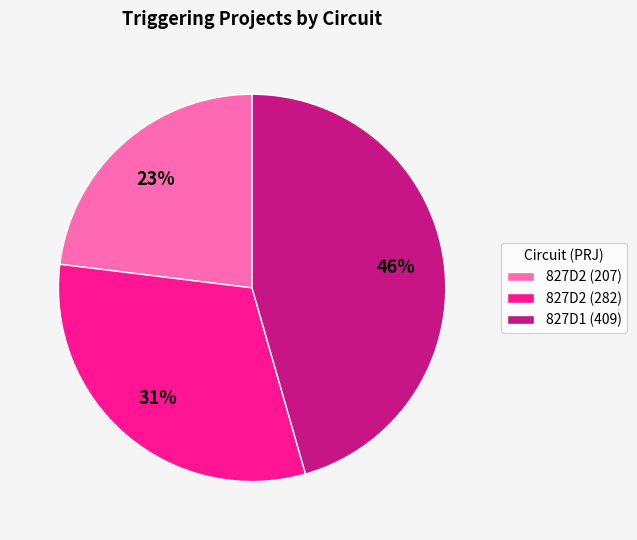

Count the number of slices in the pie.

3